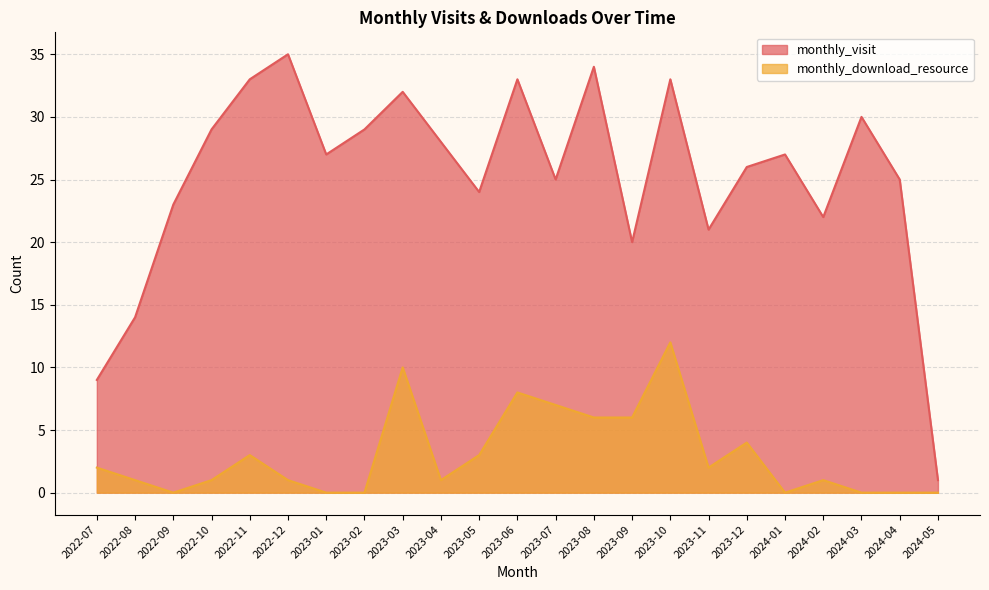

What is the lowest value of the monthly_visit series?

1